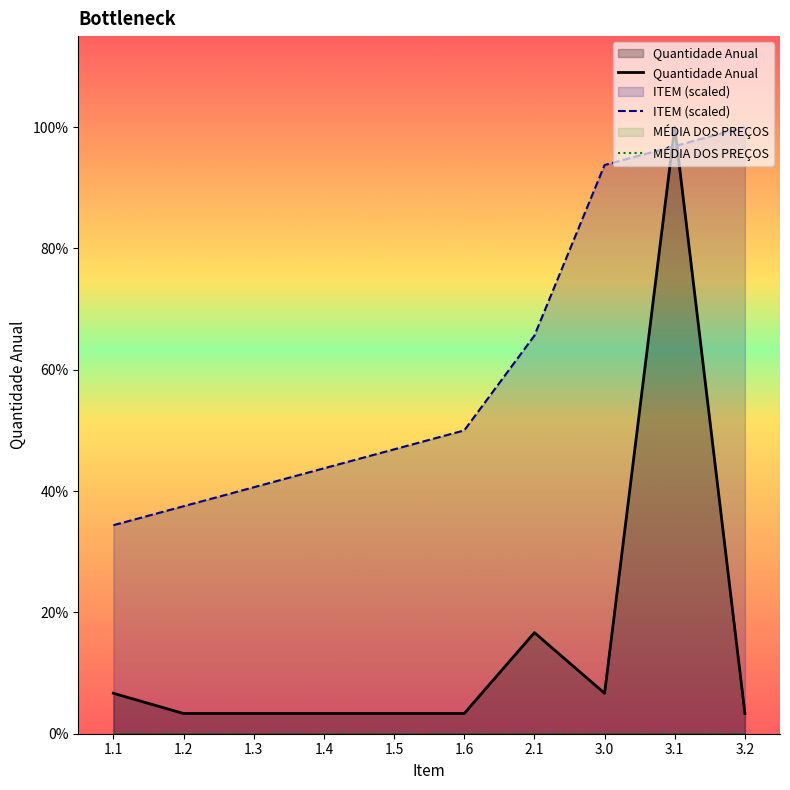

The value of ITEM (scaled) at 3.1 is 29.1. True or false?

True